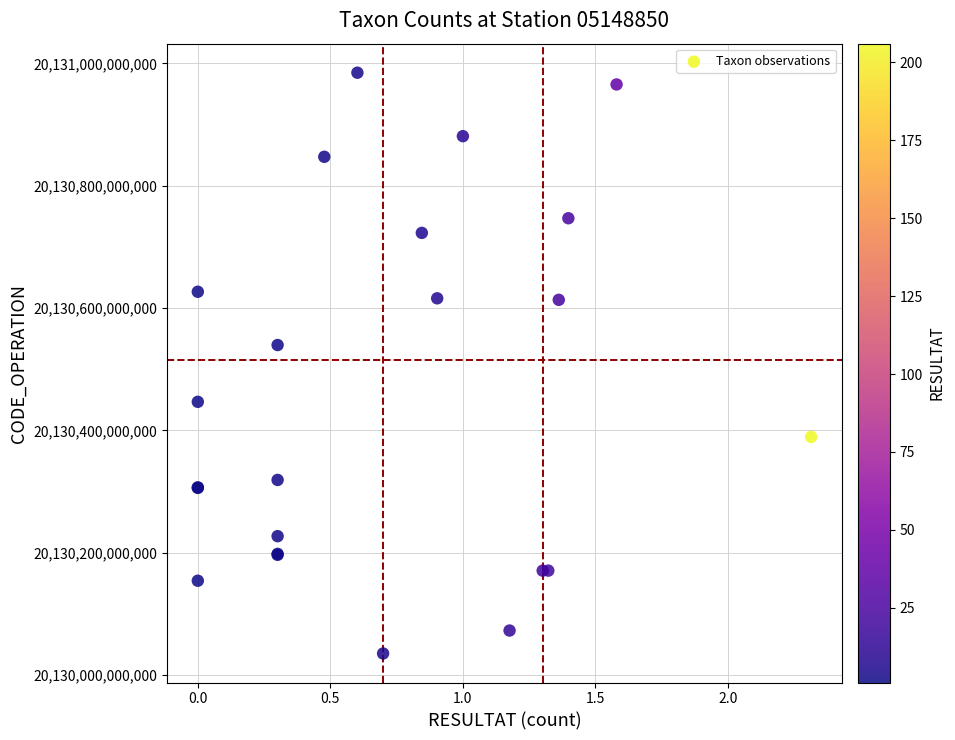

What Y value in the scatter plot is closest to 20130510132174?

20130539641432.6